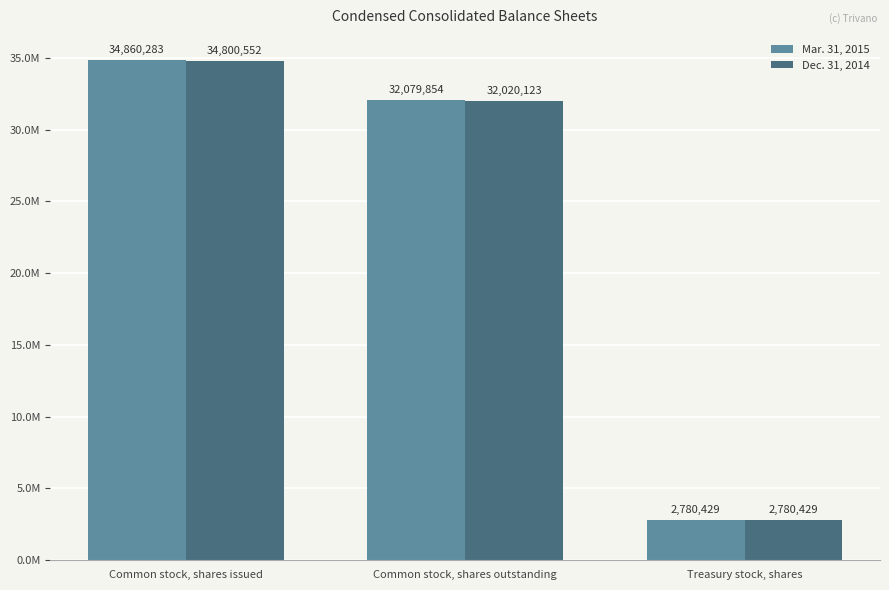

Reading left to right, transcribe all the data shown in this chart.

Mar. 31, 2015: 34860283	32079854	2780429
Dec. 31, 2014: 34800552	32020123	2780429